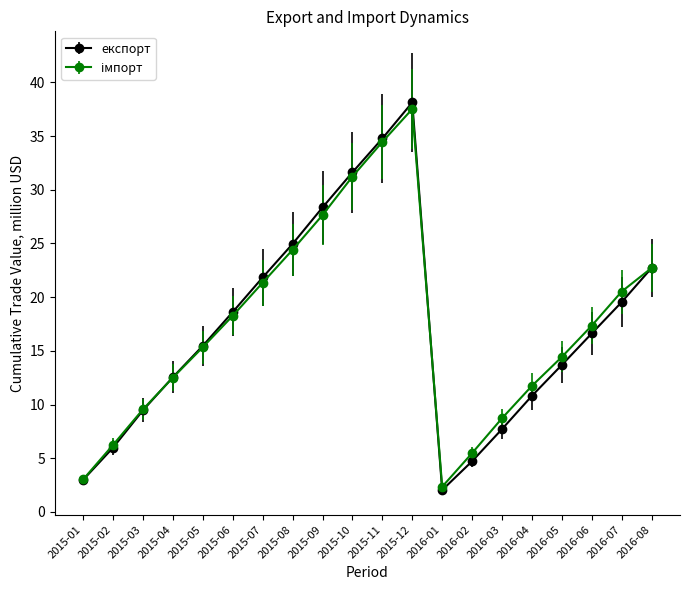

What is the smallest value displayed?

2.0